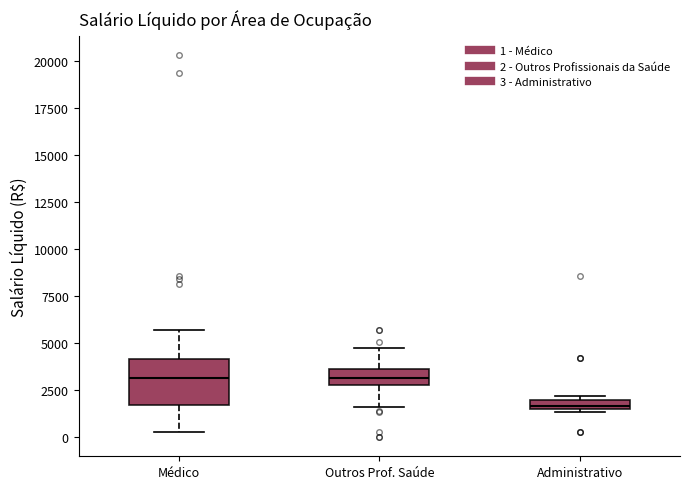

Comparing the boxes themselves (not the whiskers), which one is the tallest?

Médico